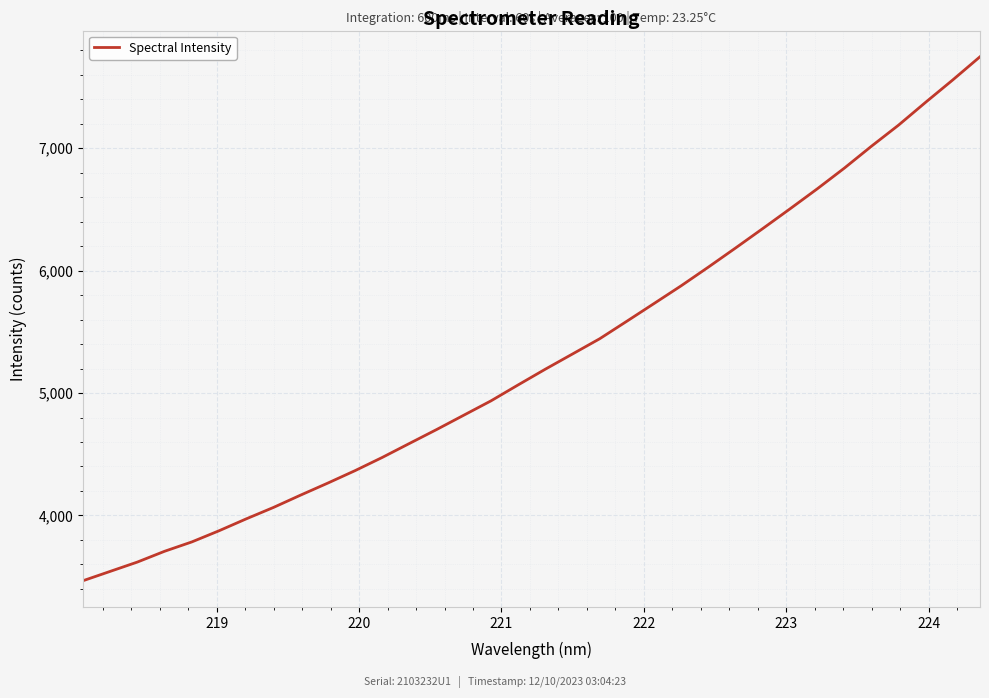

What is the minimum value shown in the chart?

3466.8